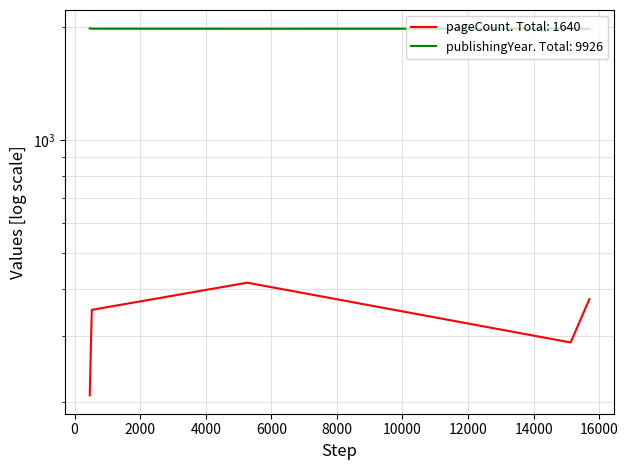

At which label does pageCount first exceed 352?

5264